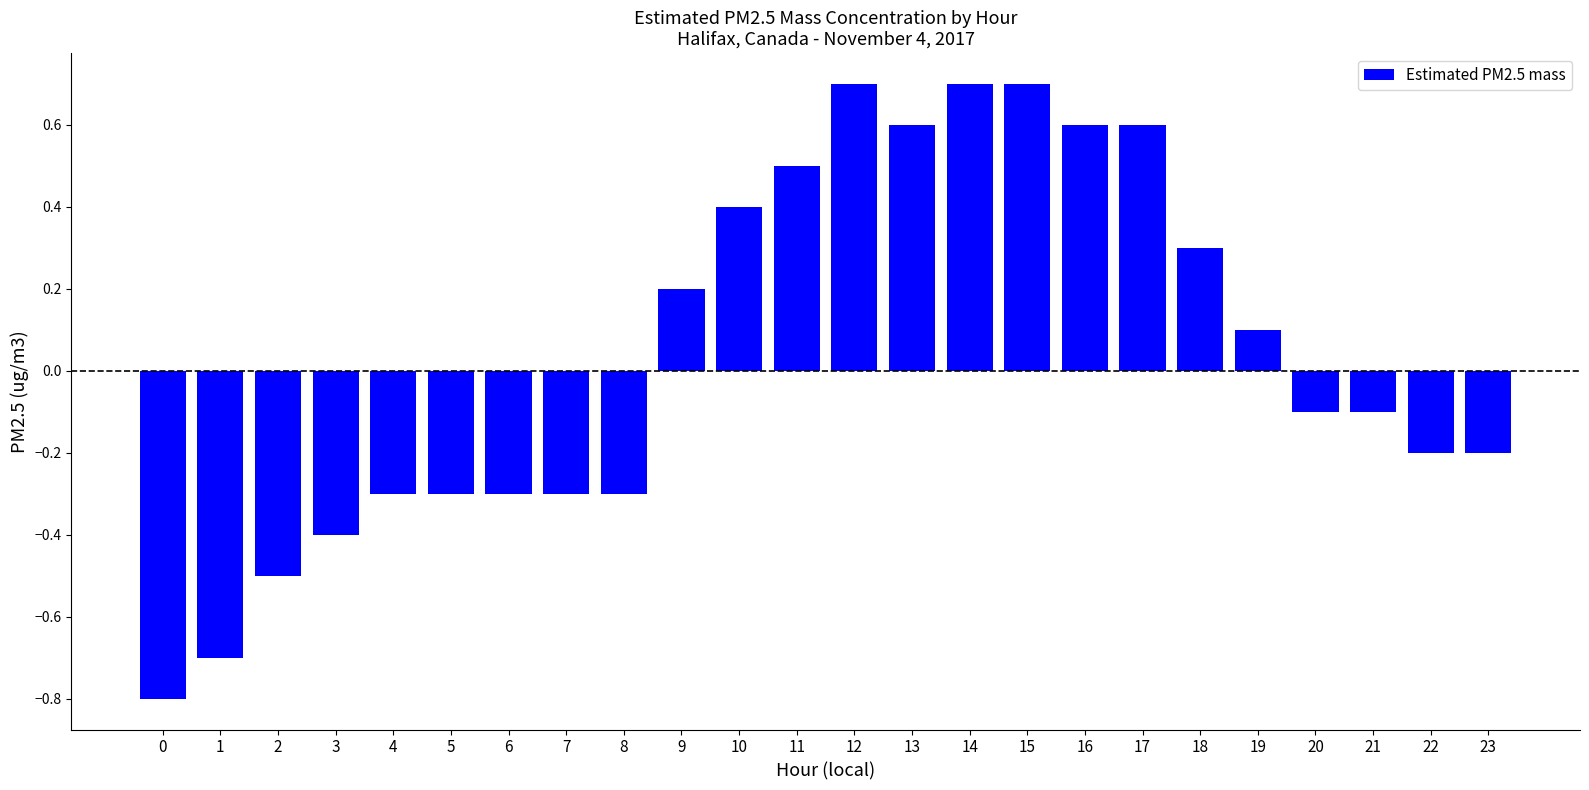

Which has a higher value, 16 or 0?

16